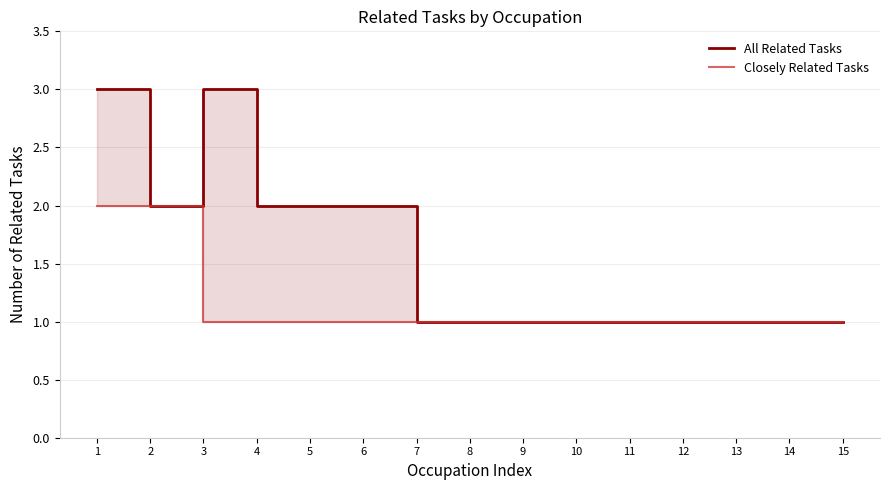

At which category is the sum across all series the highest?

1